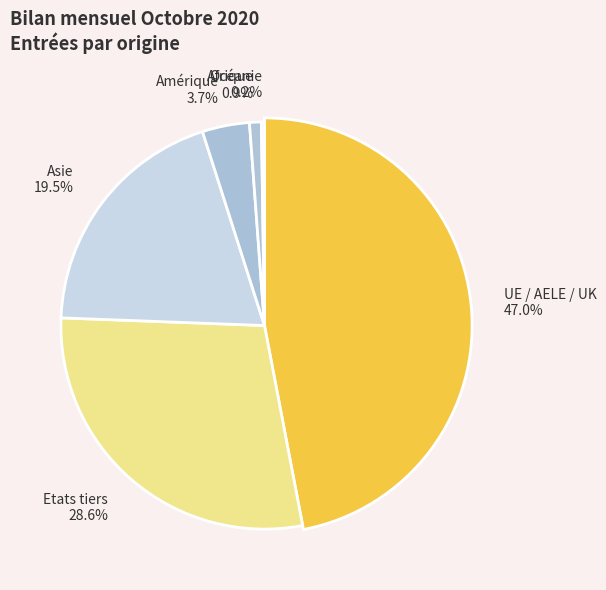

Which category has the smallest portion of the pie?

Océanie